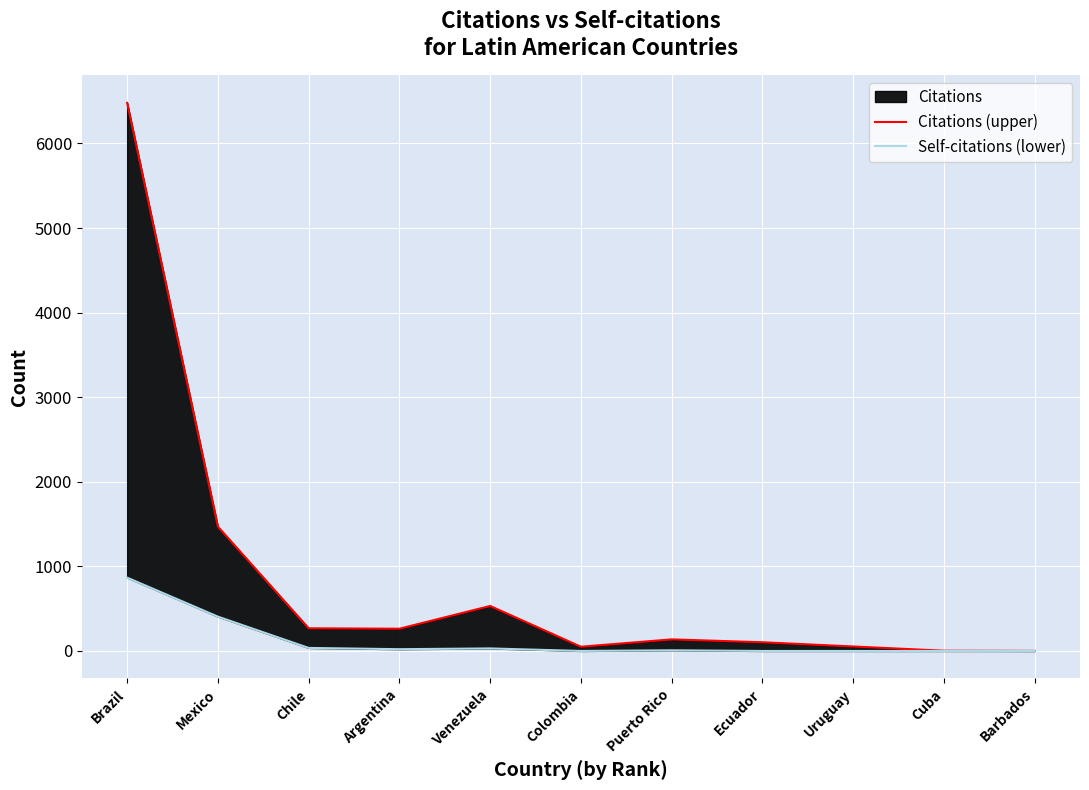

True or false: Self-citations (lower) and Citations (upper) intersect in this chart.

False